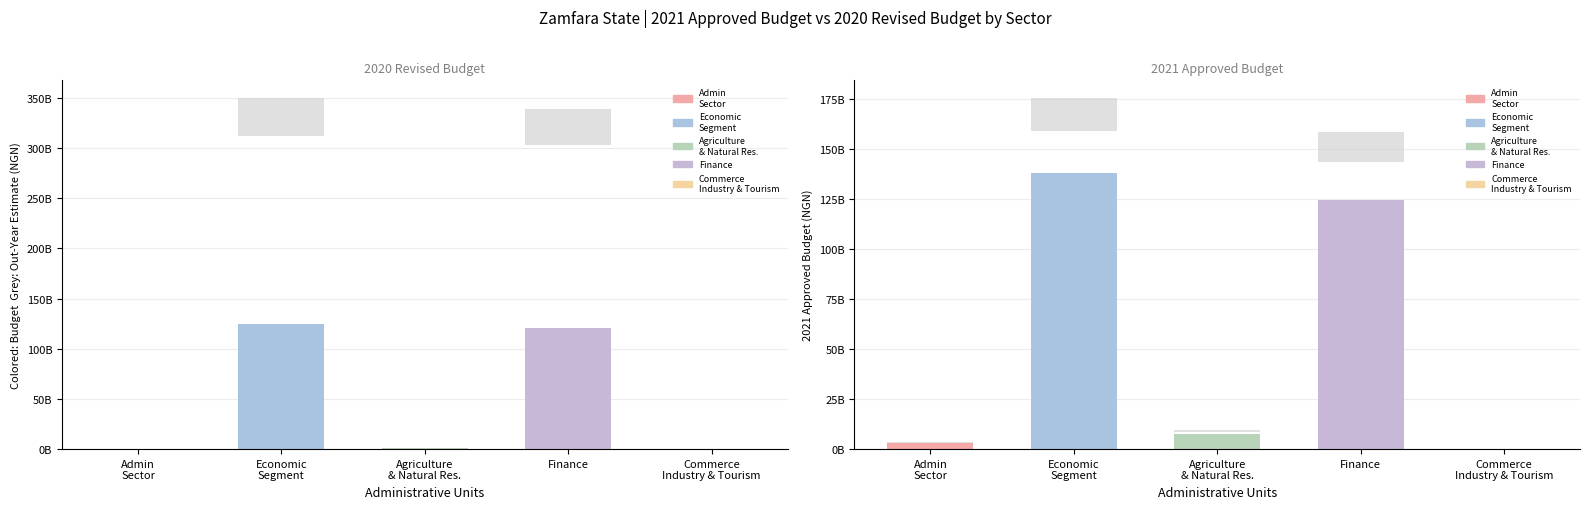

Reading right to left, extract all data points from this chart.

2021 Approved Budget: MINISTRY OF COMMERCE INDUSTRY AND TOURISM=141000000	MINISRY OF FINANCE=124686776292	MINISRY OF AGRICULTURE AND NATURAL RESOURCES=7549000000	ECONOMIC SEGMENT=138202831642	ADMINISTRATIVE SECTOR=2863600000
2020 Revised Budget: MINISTRY OF COMMERCE INDUSTRY AND TOURISM=298000000	MINISRY OF FINANCE=121005053897	MINISRY OF AGRICULTURE AND NATURAL RESOURCES=818300000	ECONOMIC SEGMENT=124956477207	ADMINISTRATIVE SECTOR=431100000